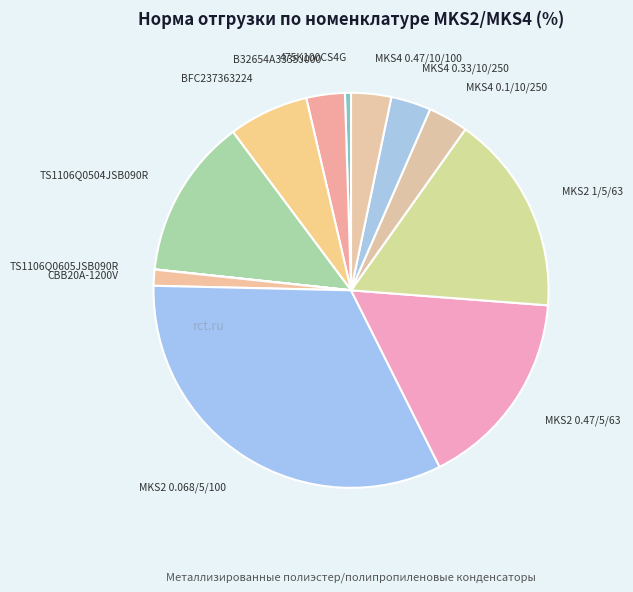

What is the ratio of the value at BFC237363224 to the value at TS1106Q0504JSB090R?

0.5